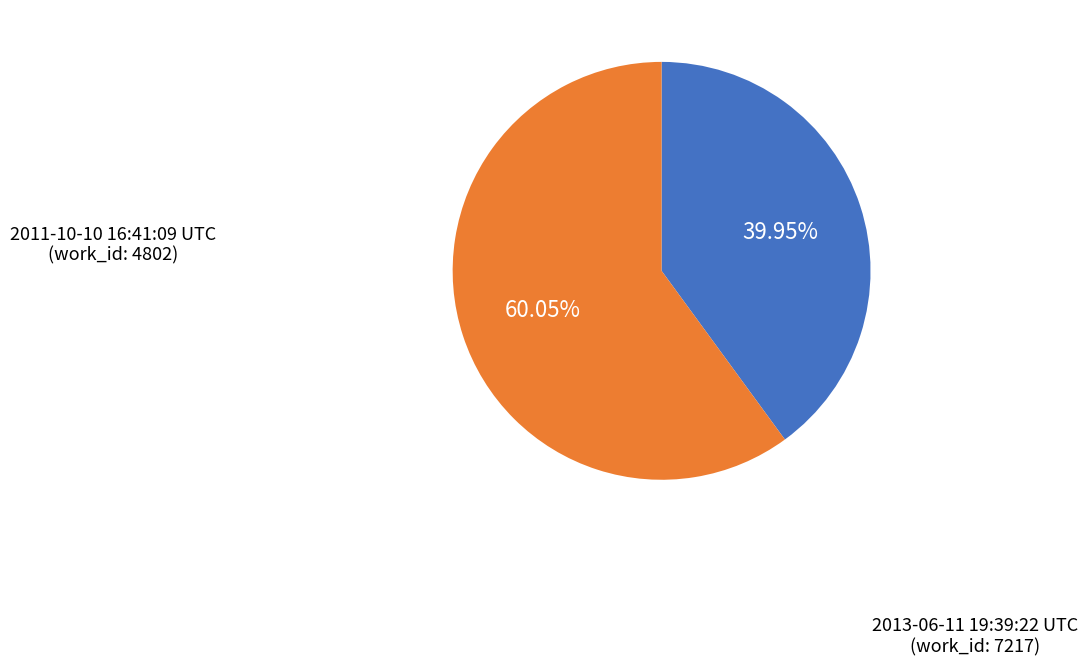

To the nearest percent, what is the difference between the 2011-10-10 16:41:09 UTC and 2013-06-11 19:39:22 UTC slice percentages?

20%